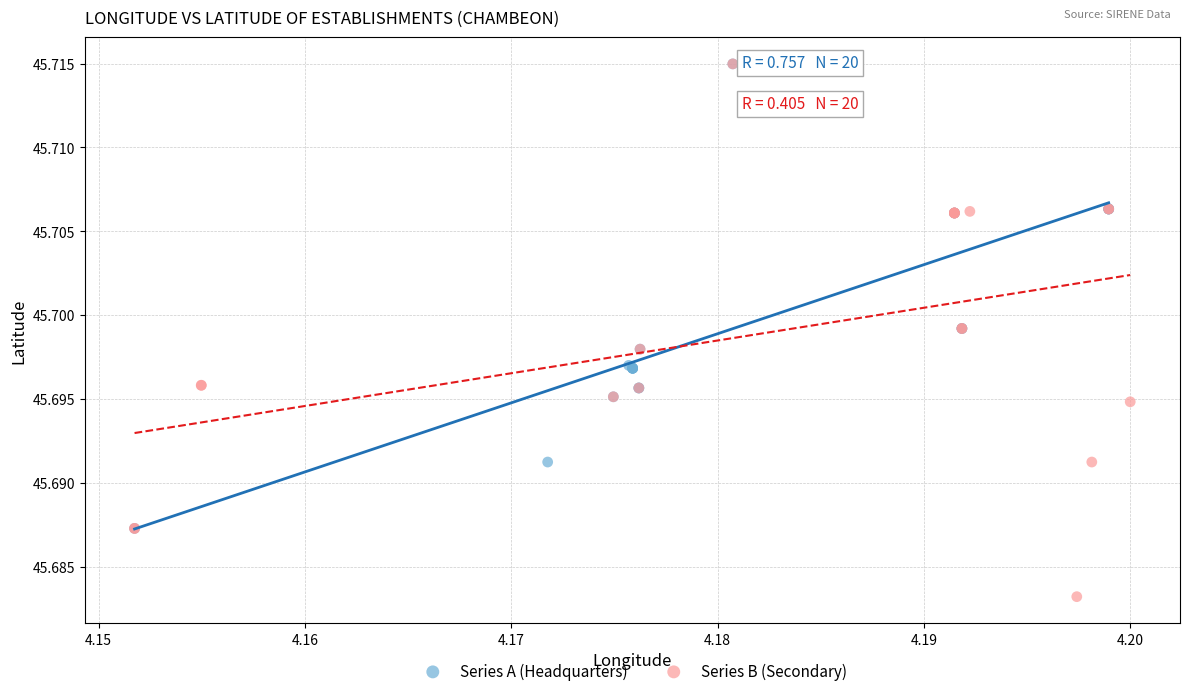

Which series contains the lowest Y value?

Series B (Secondary)